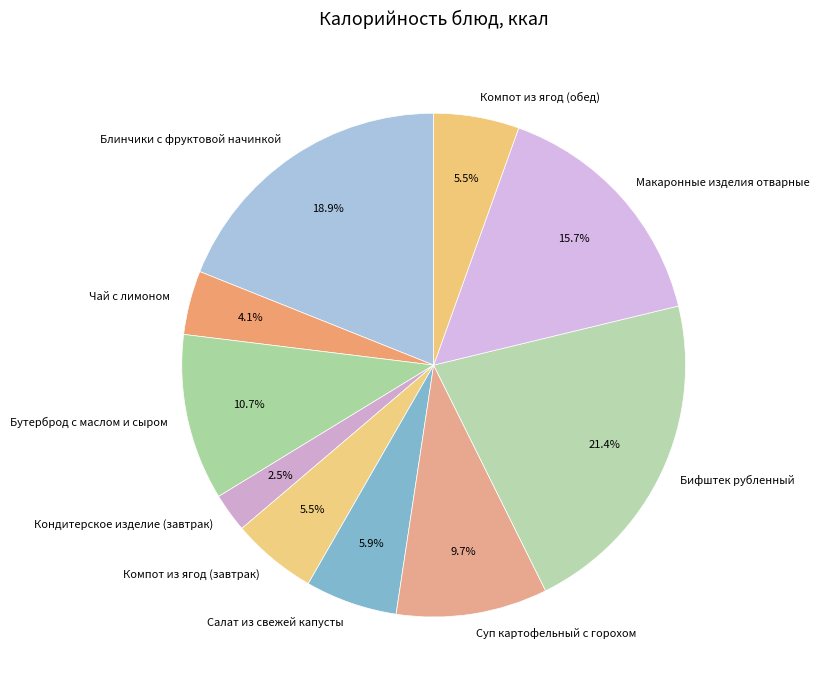

What is the ratio of the value at Компот из ягод (завтрак) to the value at Суп картофельный с горохом?

0.6